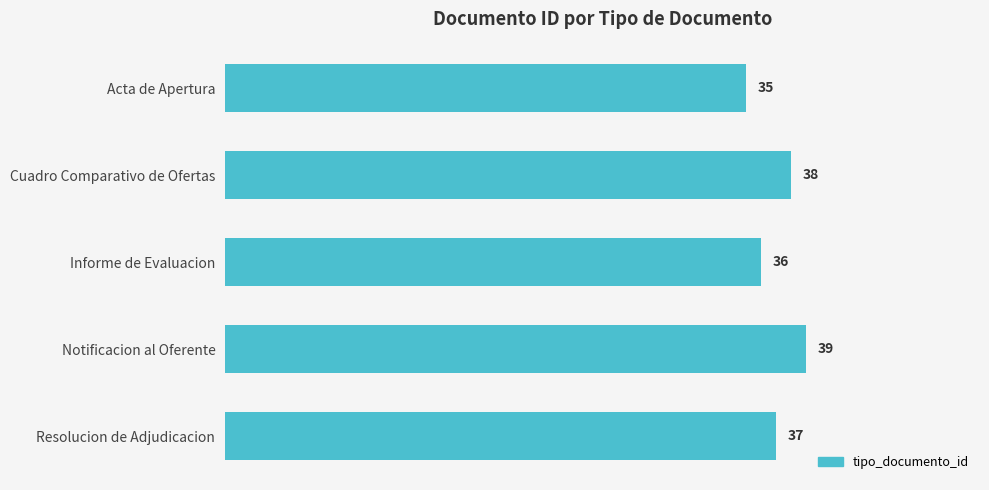

What is the change in value from Cuadro Comparativo de Ofertas to Notificacion al Oferente?

+1